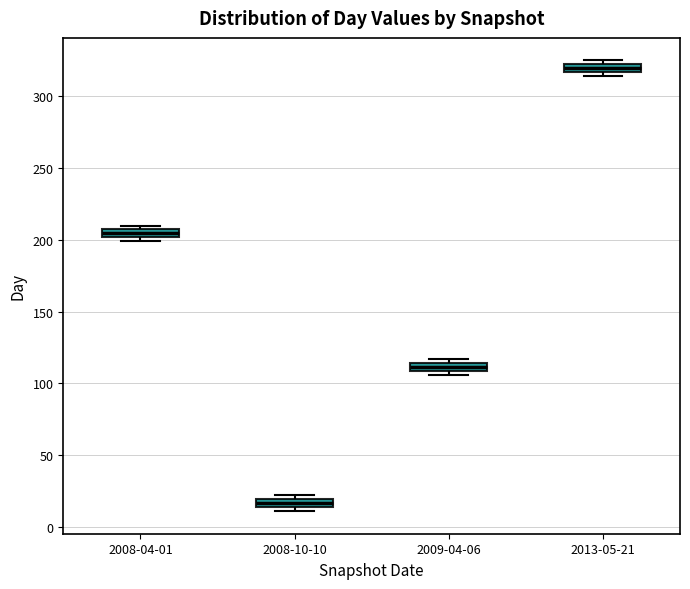

Which box's median line is the lowest?

2008-10-10